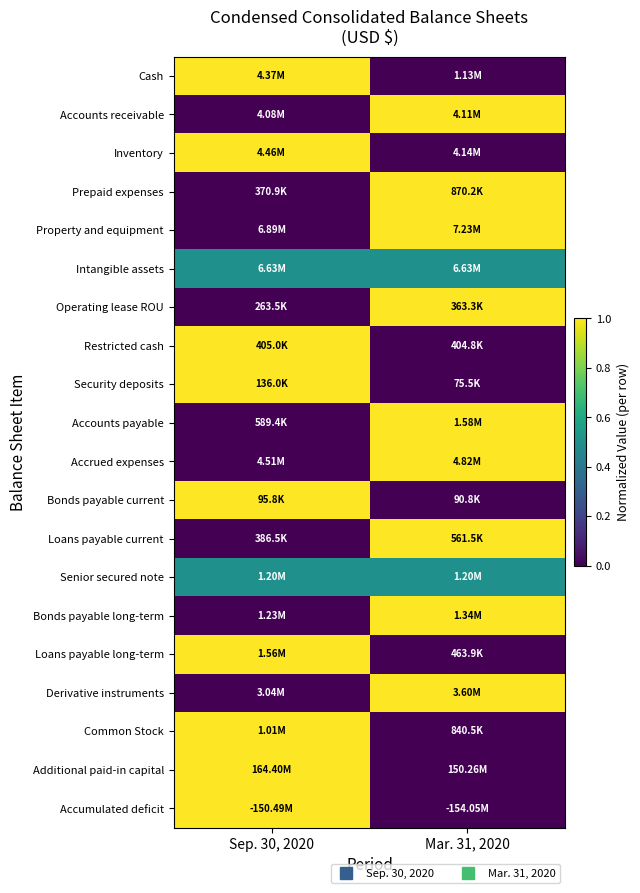

Between Sep. 30, 2020 and Mar. 31, 2020, which series saw the biggest shift?

Cash